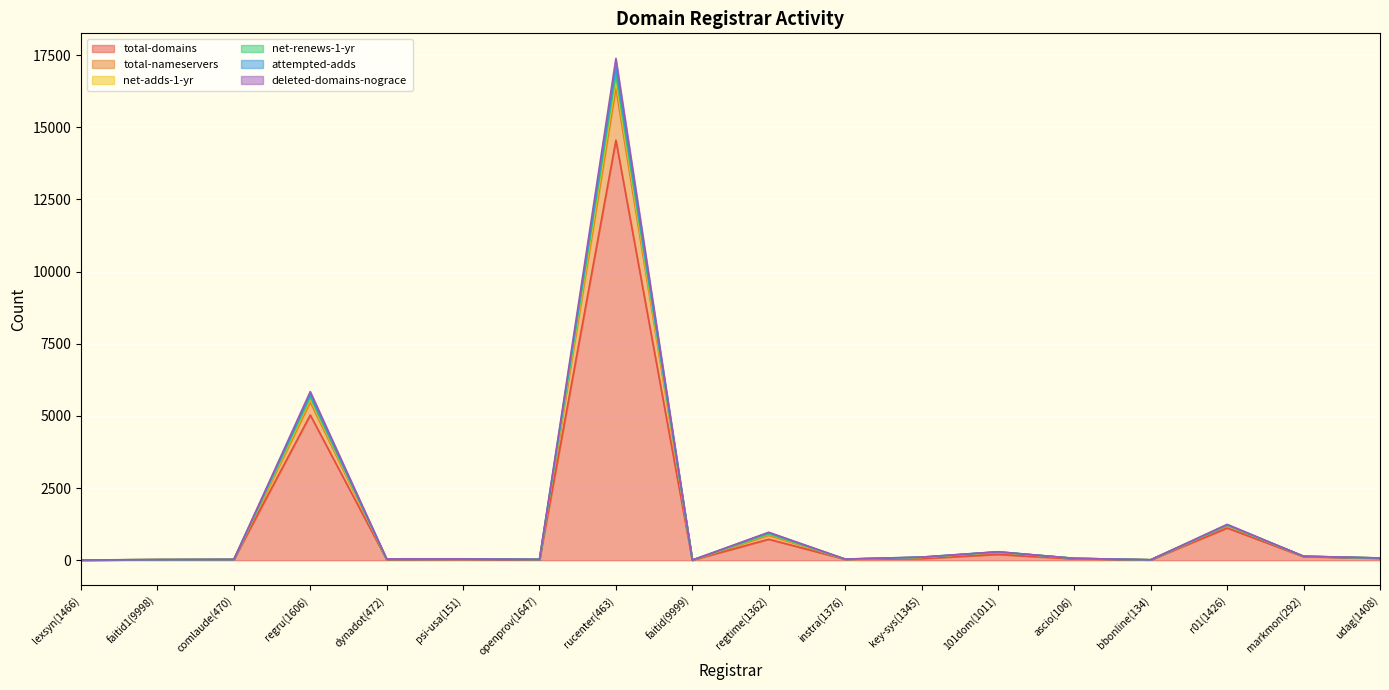

What is the difference between the total-domains values at regru(1606) and 101dom(1011)?

4830